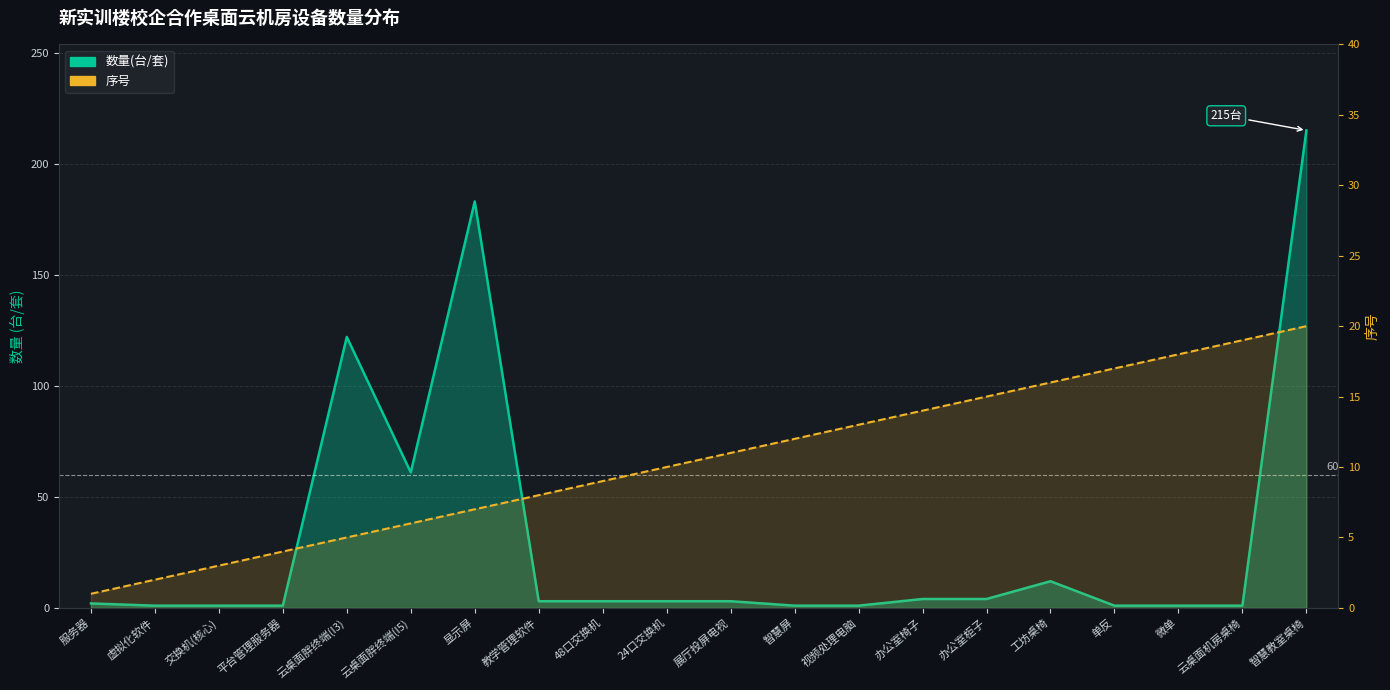

What is the label of the 11th point from the right?

24口交换机